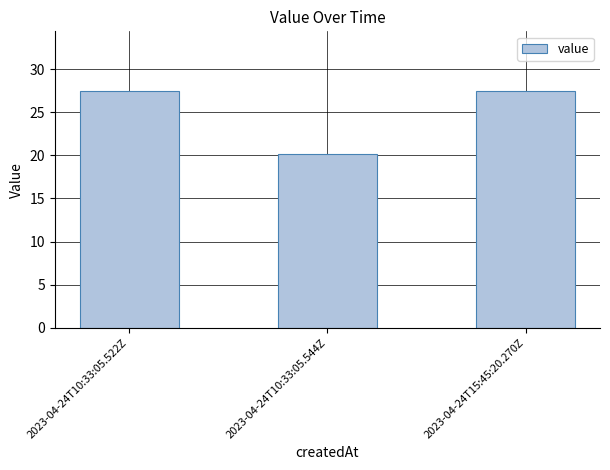

Is it true that the value at 2023-04-24T15:45:20.270Z is 27.5?

True